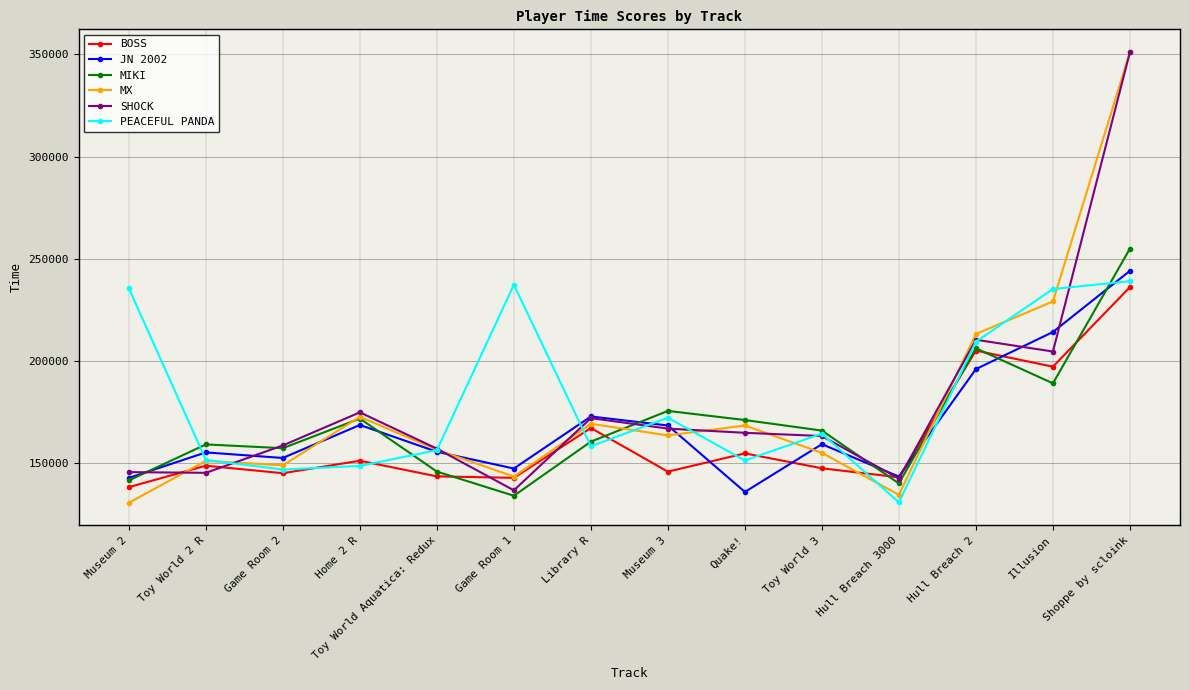

What value does the BOSS series have at Museum 3?

145696